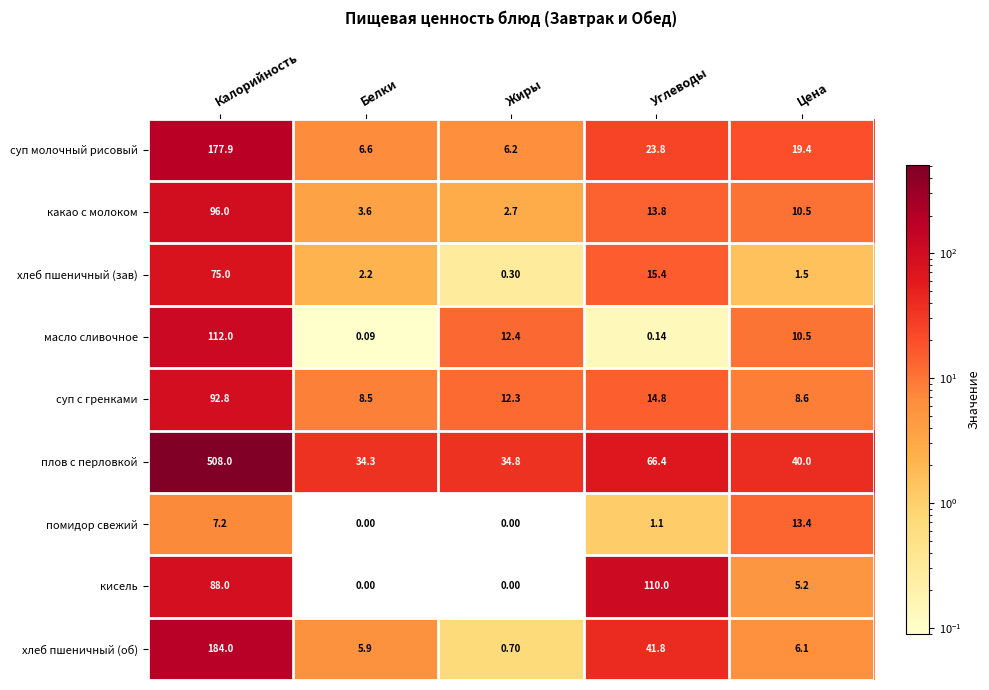

Rank the series by their maximum value, from lowest to highest.

помидор свежий, хлеб пшеничный (зав), суп с гренками, какао с молоком, кисель, масло сливочное, суп молочный рисовый, хлеб пшеничный (об), плов с перловкой